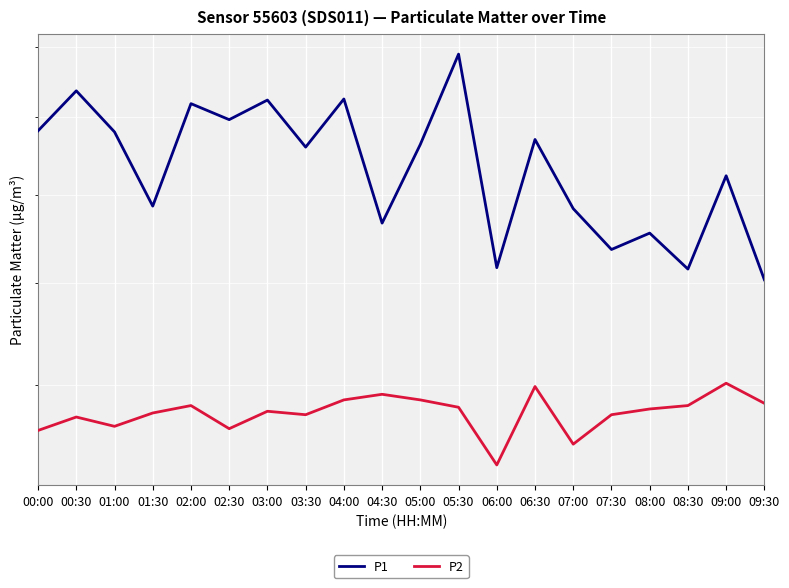

Where is the first local minimum for P1?

01:30